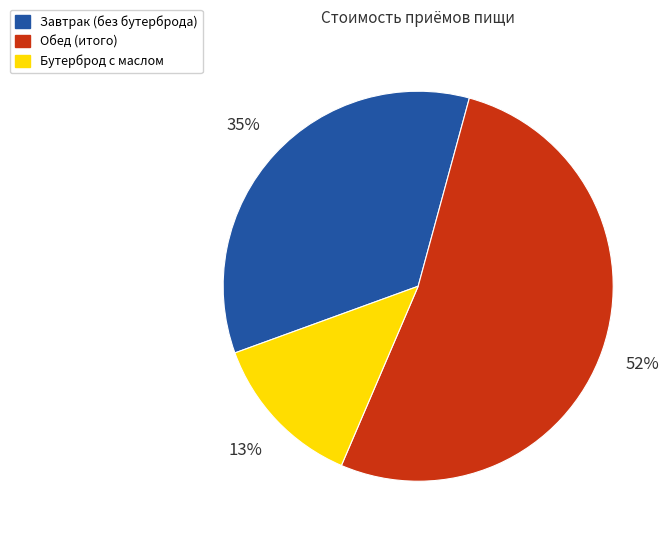

Rank the categories by value from lowest to highest.

Бутерброд с маслом, Завтрак (без бутерброда), Обед (итого)